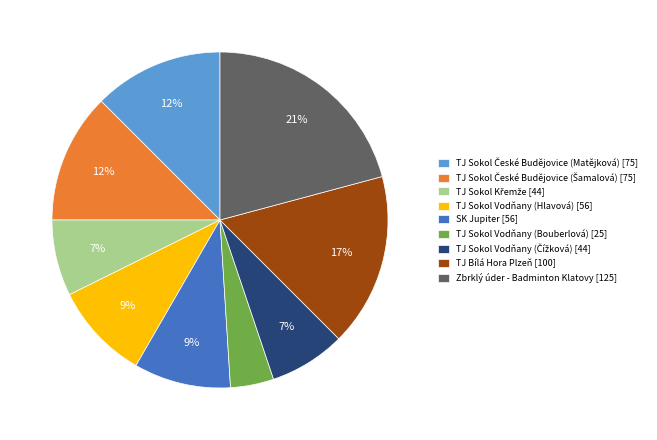

True or false: TJ Sokol Vodňany (Hlavová) [56] accounts for 4% of the total.

False